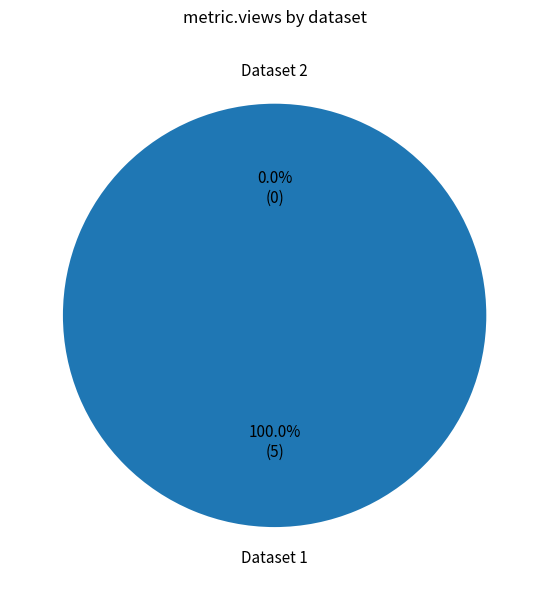

Is 649cd091078190ea962176ee the majority of the pie?

No